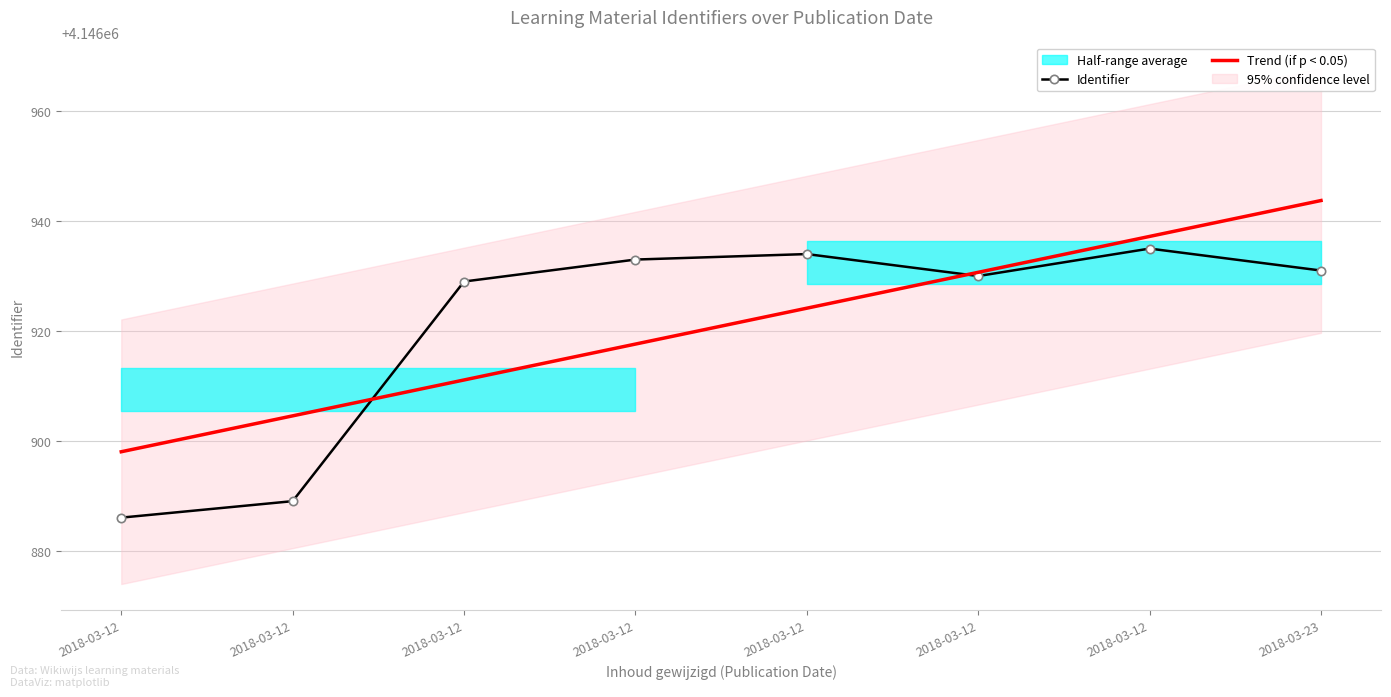

Is the value of Identifier at 2018-03-12 greater than the value of Trend (if p < 0.05) at 2018-03-12?

No